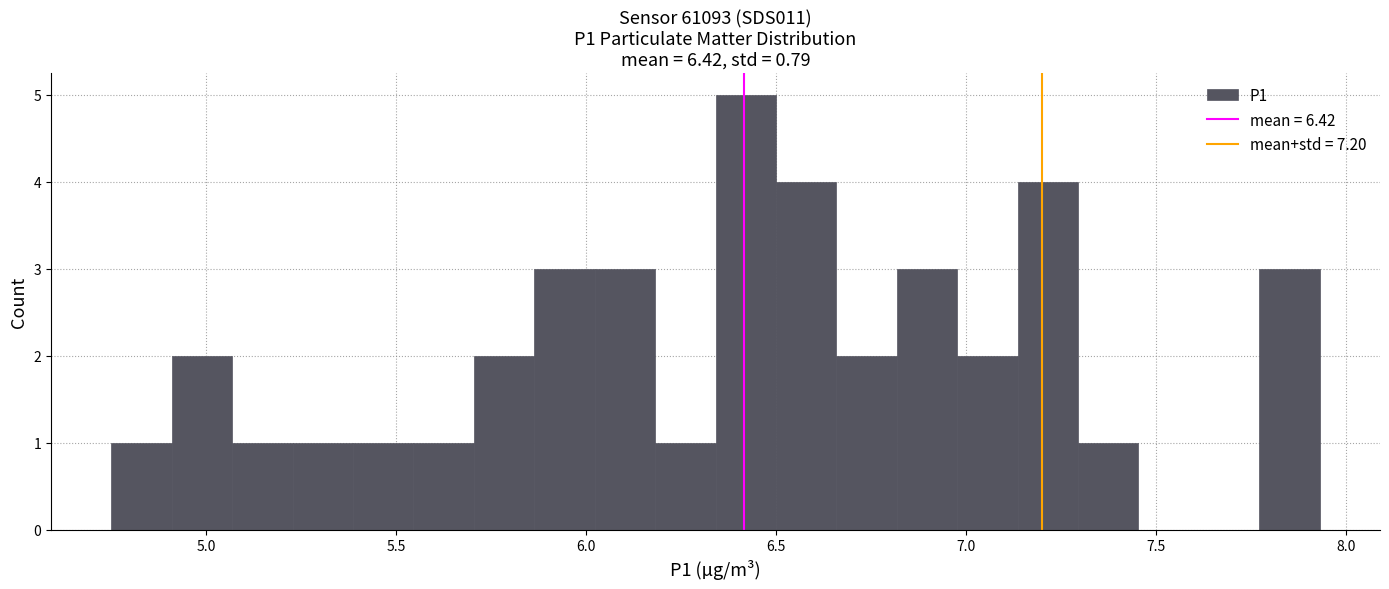

Read against the x-axis, roughly where is the centre of the tallest bar?

6.40